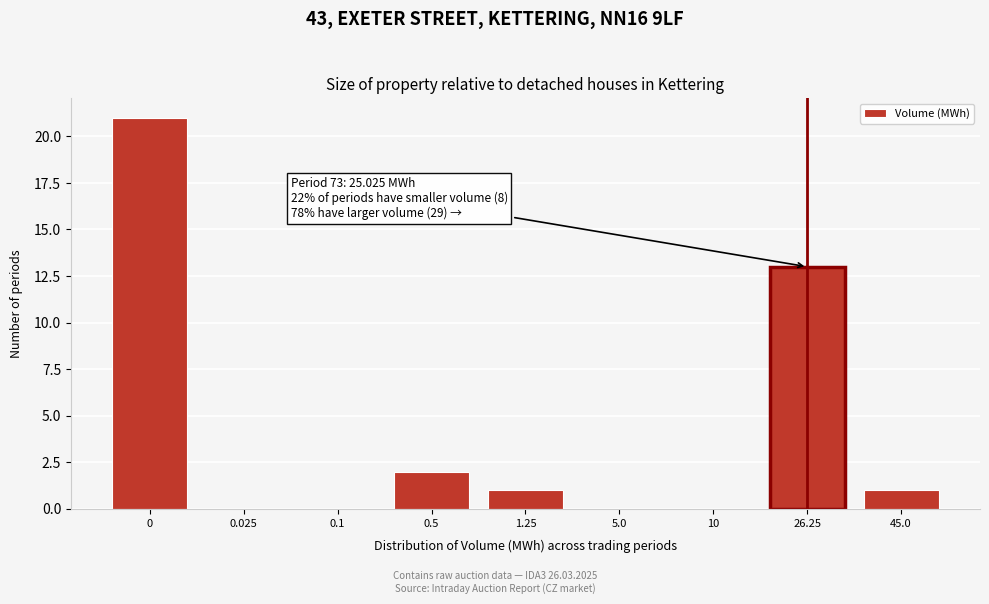

Reading right to left, list all the values displayed in this chart.

45.0=1	26.25=13	10=0	5.0=0	1.25=1	0.5=2	0.1=0	0.025=0	0=21